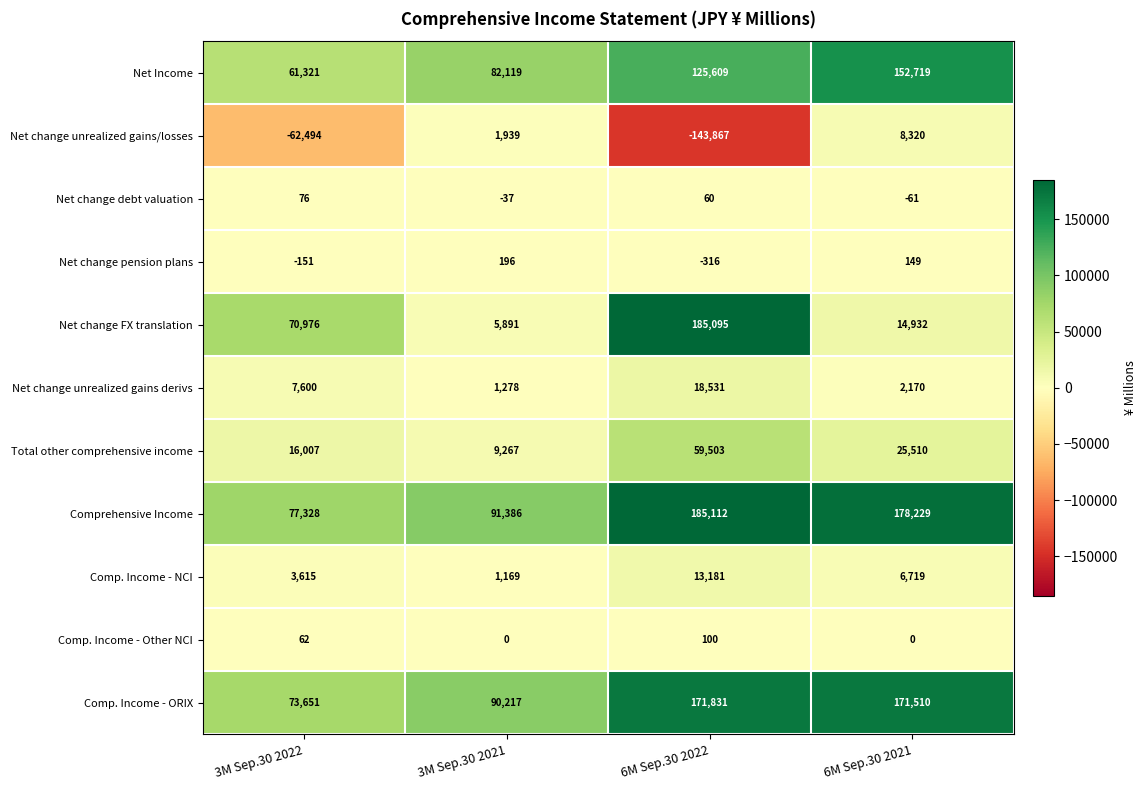

The Total other comprehensive income series shows 16007 at 3M Sep.30 2022. True or false?

True